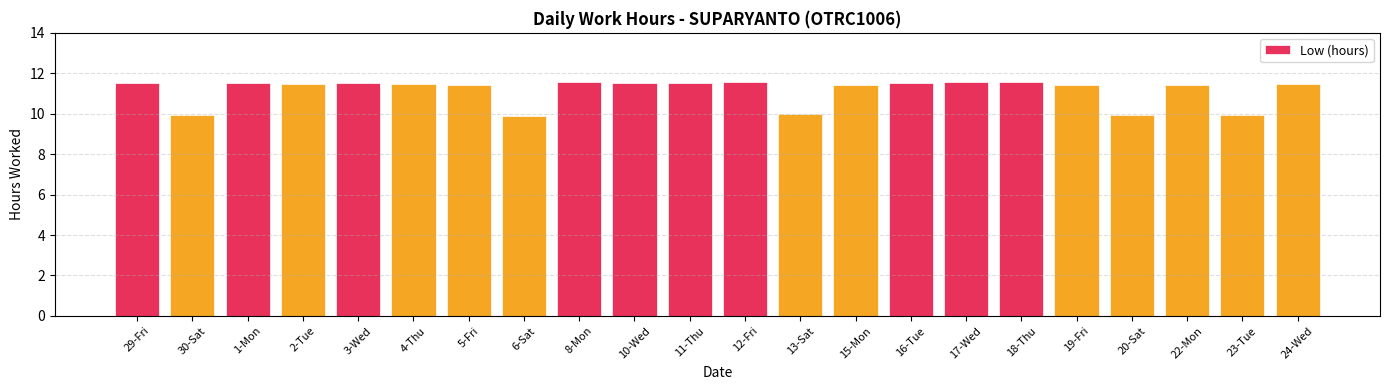

What is the label of the 21st bar from the right?

30-Sat